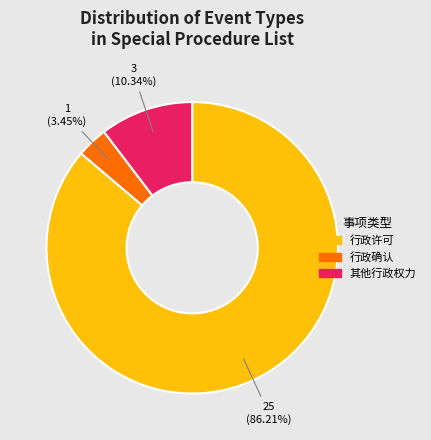

Rank the categories by value from highest to lowest.

行政许可, 其他行政权力, 行政确认